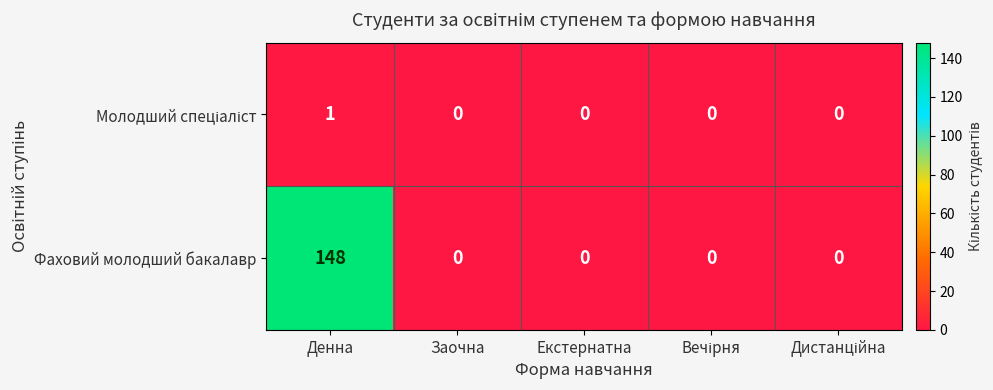

Which series has the largest range (max minus min)?

Фаховий молодший бакалавр